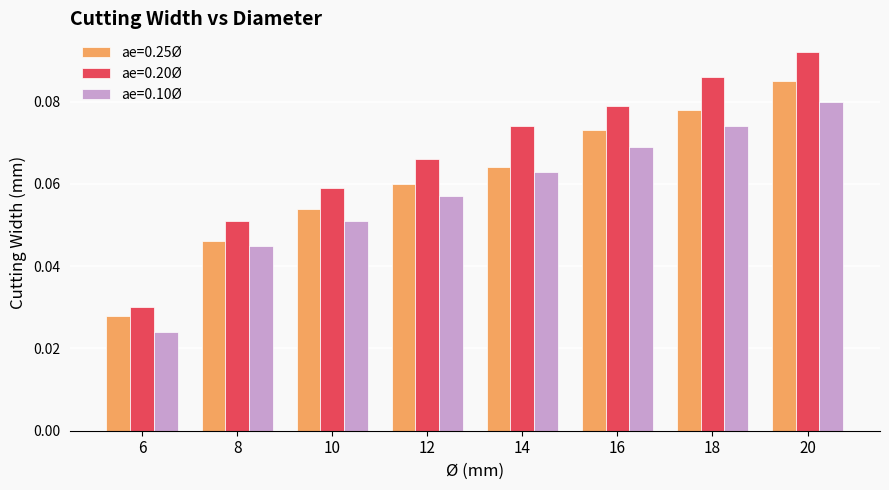

At 18, list the series in order from largest to smallest.

ae=0.20Ø, ae=0.25Ø, ae=0.10Ø